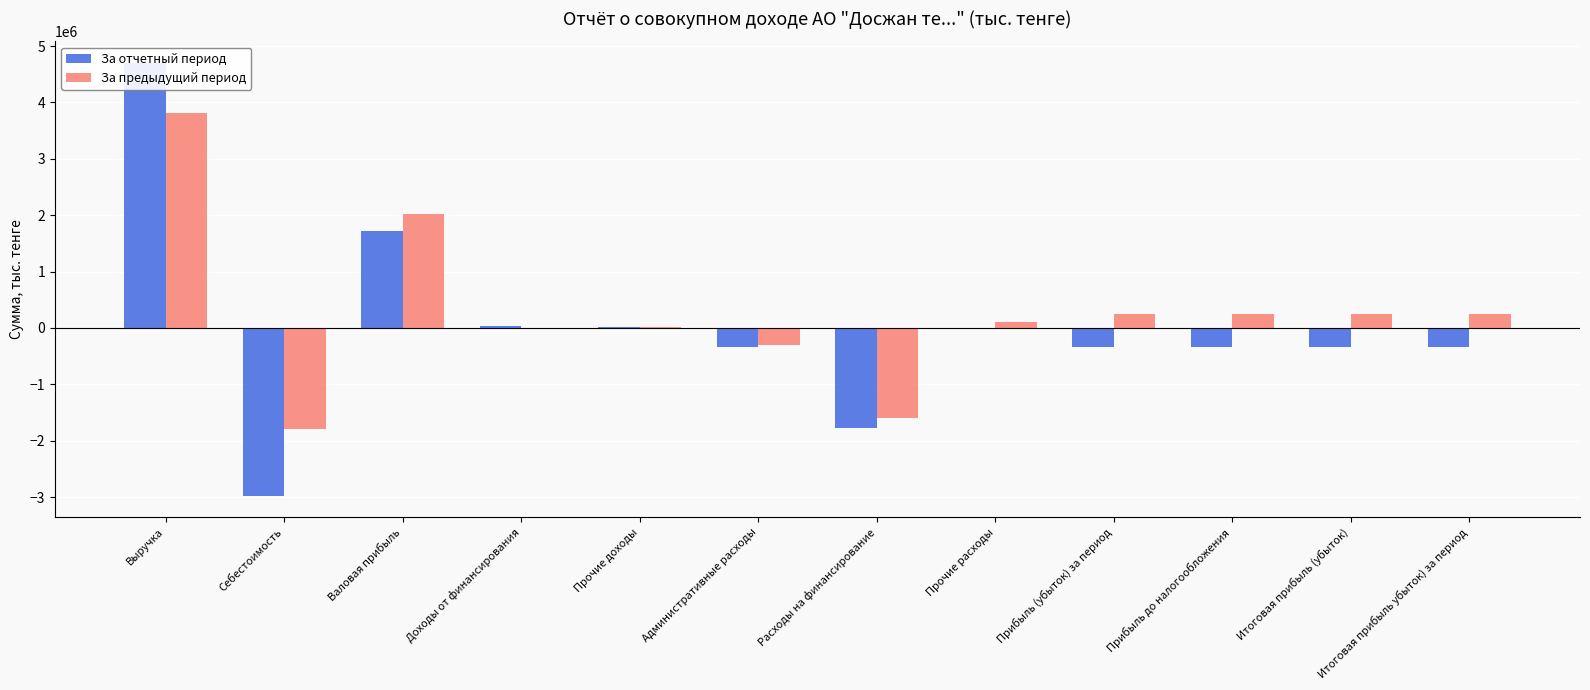

What is the label of the 2nd bar from the right?

Итоговая прибыль (убыток)